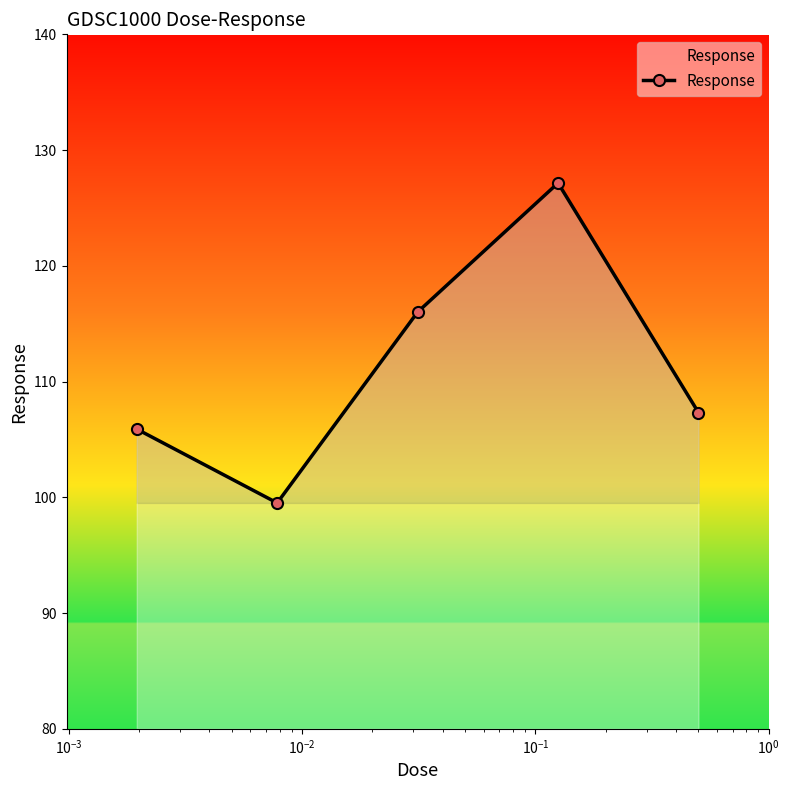

How many lines are shown in the chart?

1